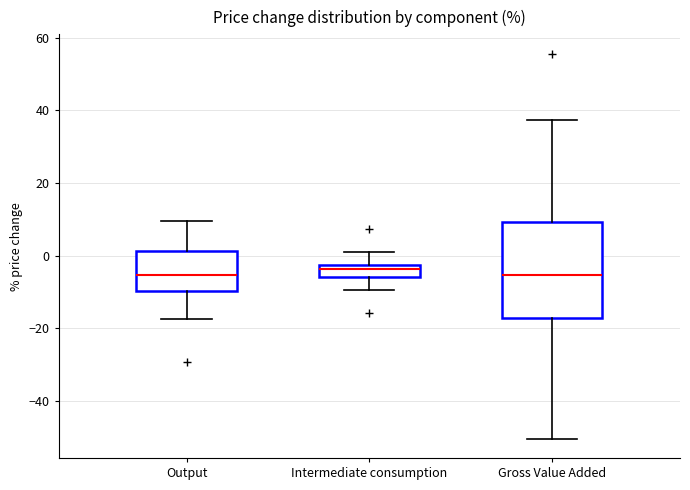

Where does the lower whisker of the box for Output end on the y-axis? The values are not printed on the chart, so give them approximately, as read against the axis.

-18